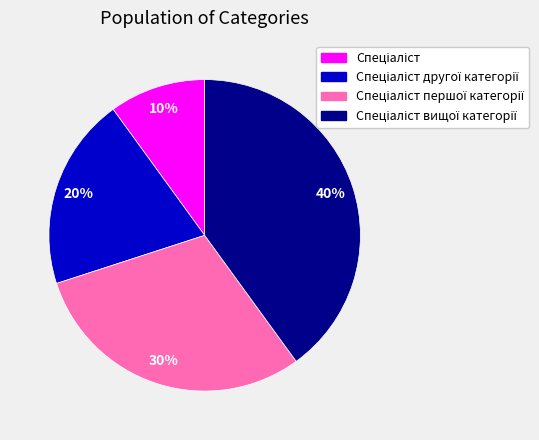

Does any single category account for the majority?

No